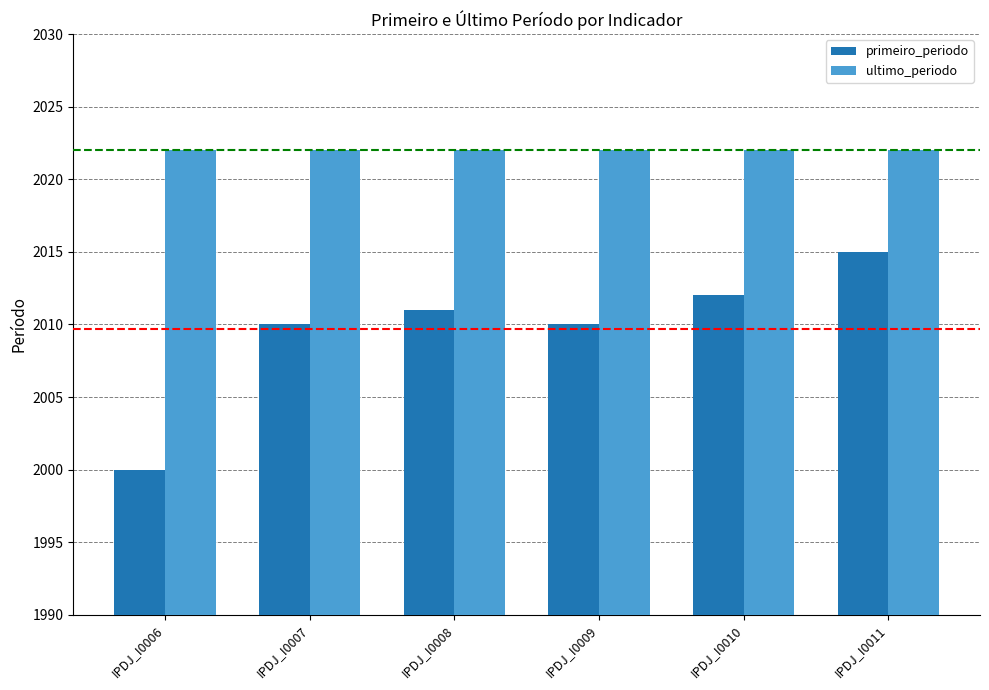

The value of ultimo_periodo at IPDJ_I0009 is 2022. True or false?

True